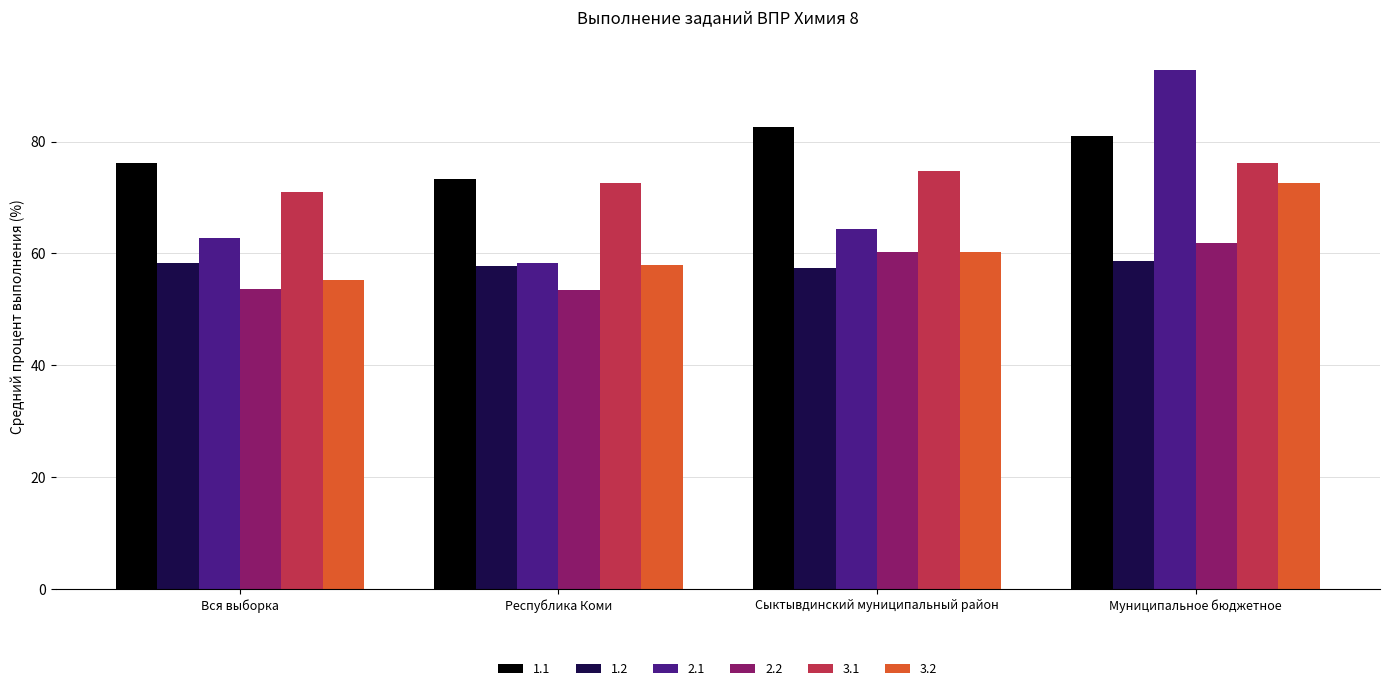

Are the bars grouped side by side (vs. stacked)?

Yes